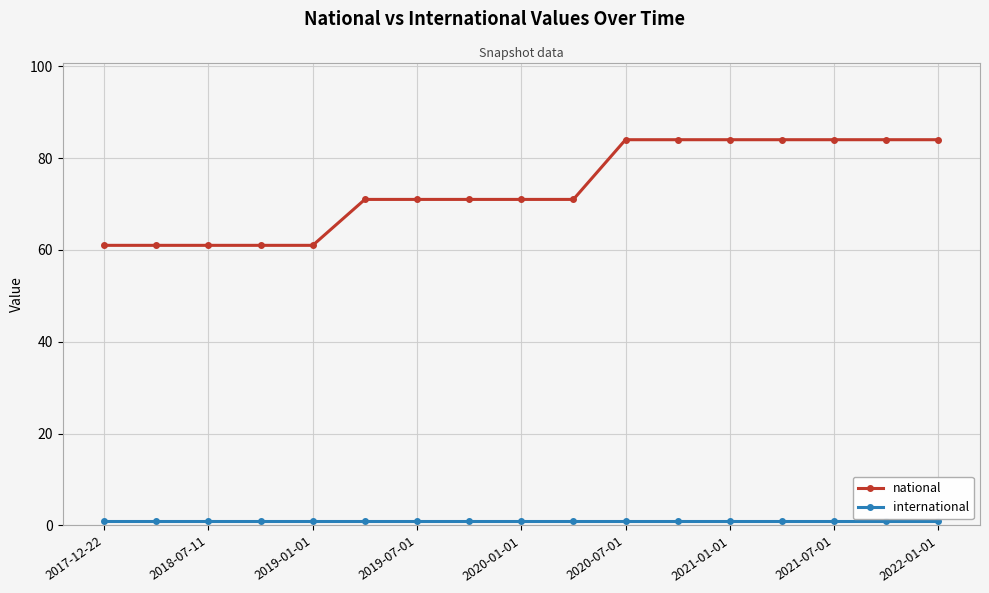

What is the value of the national point at the 11th from the left?

84